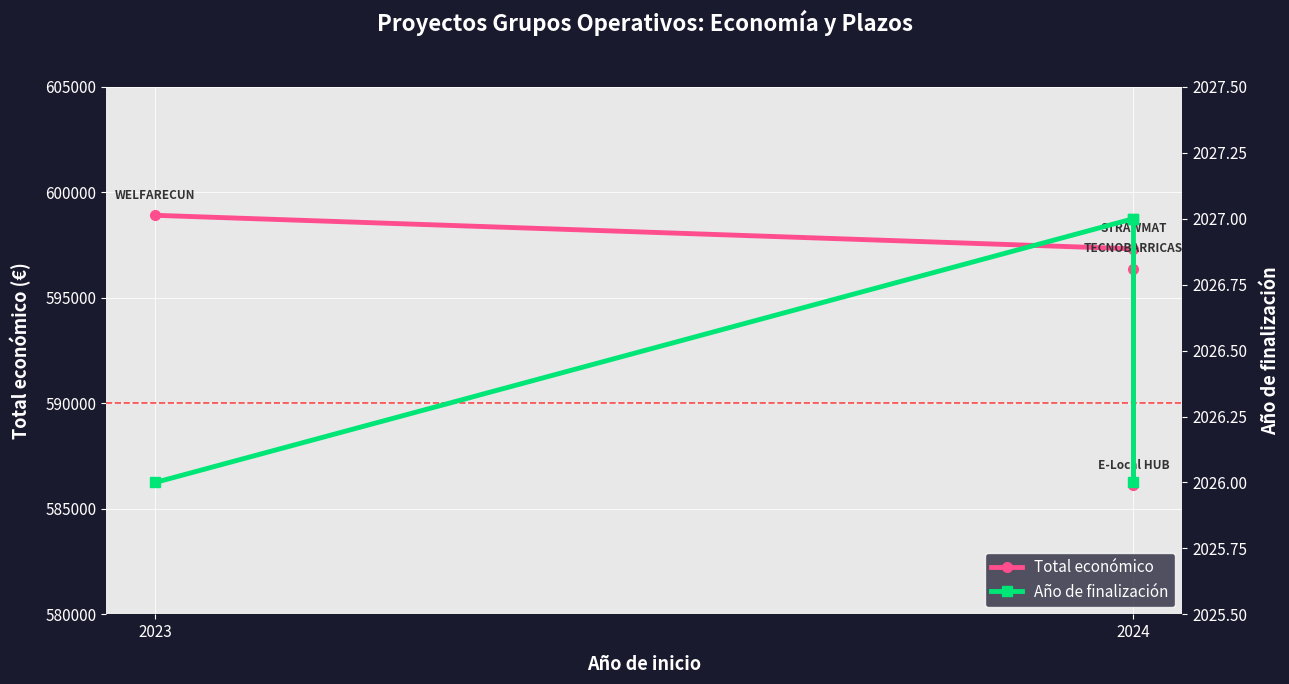

Rank the series at 2024 from highest to lowest value.

Total económico, Año de finalización